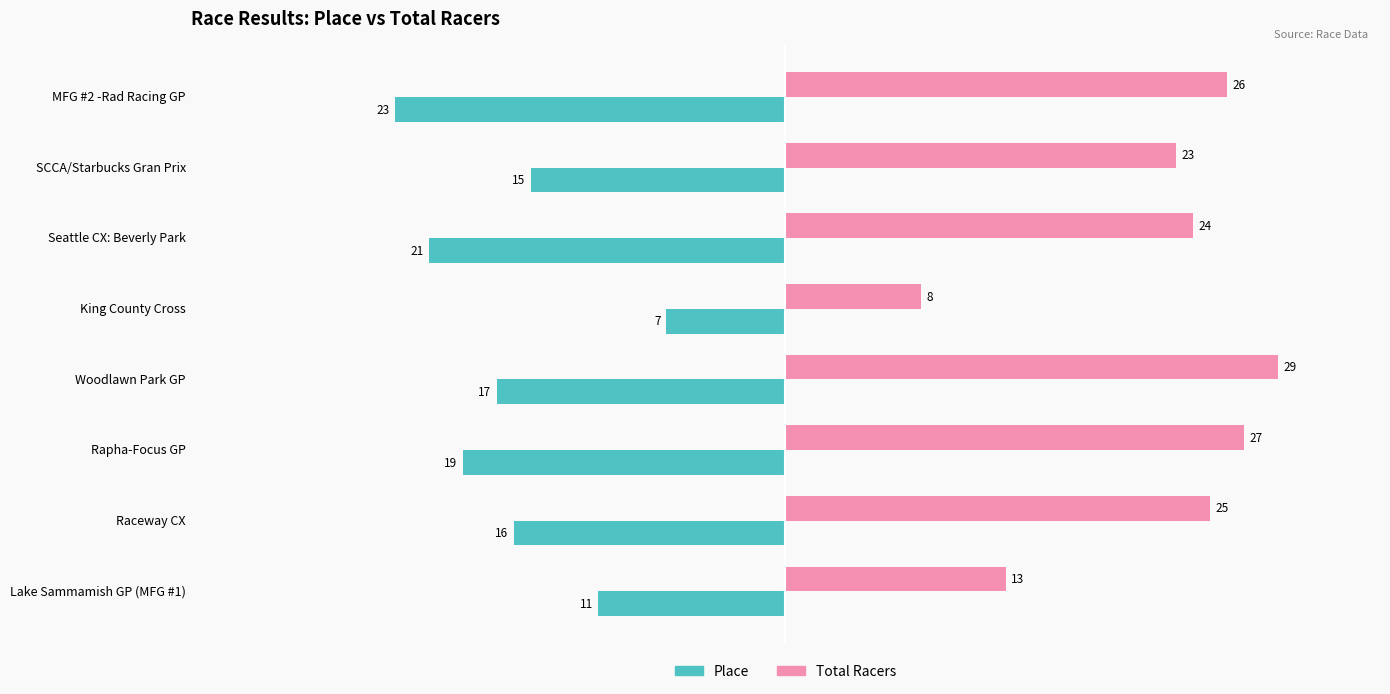

At which label is Place closest to -15?

SCCA/Starbucks Gran Prix